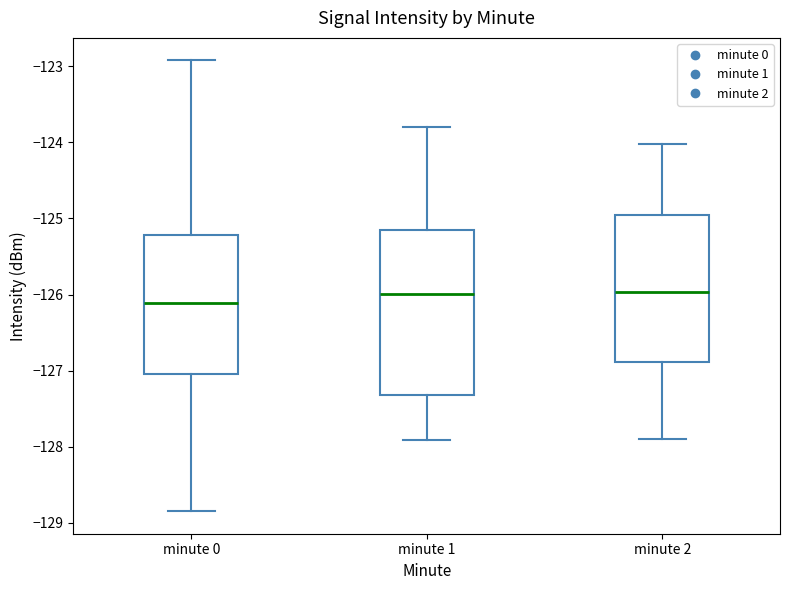

Reading left to right, read every box against the y-axis: the position of its median line, the range the box covers, and the ends of its whiskers. The values are not printed on the chart, so give them approximately, as read against the axis.

minute 0: median -126.1, box -127.0 to -125.2, whiskers -128.8 to -122.9
minute 1: median -126.0, box -127.3 to -125.2, whiskers -127.9 to -123.8
minute 2: median -126.0, box -126.9 to -125.0, whiskers -127.9 to -124.0